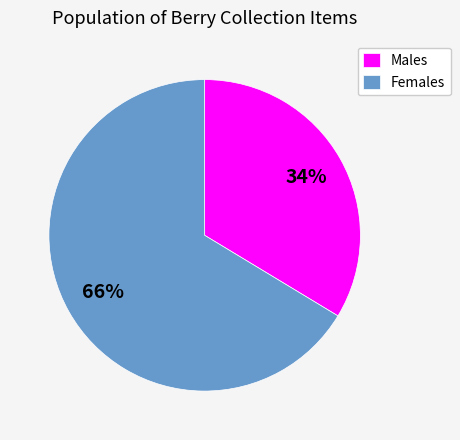

Which has a higher value, Males or Females?

Females